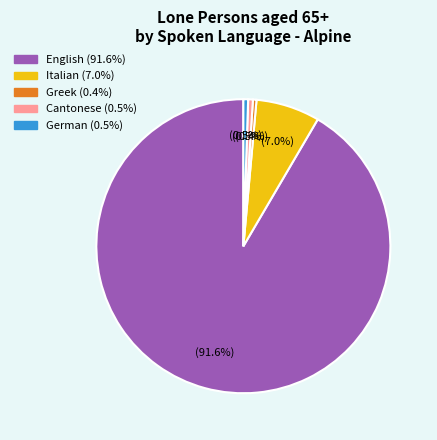

Count the number of slices in the pie.

5